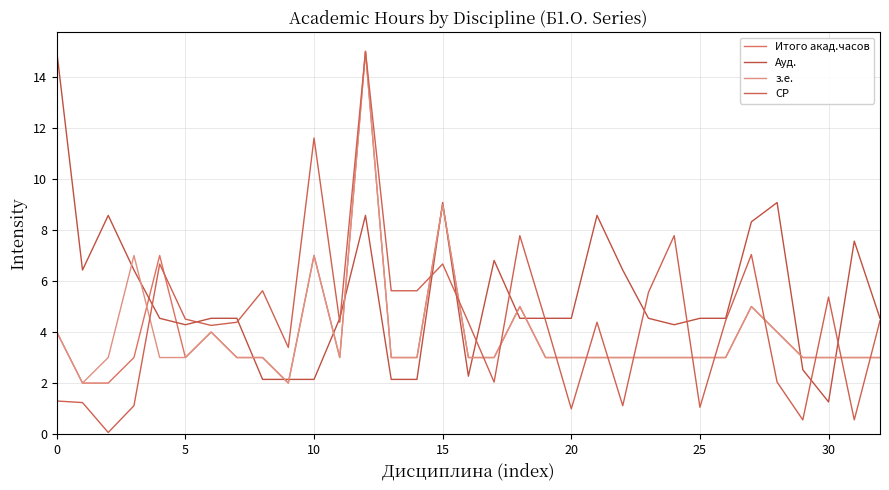

What is the difference between the maximum and minimum values in the з.е. series?

13.0